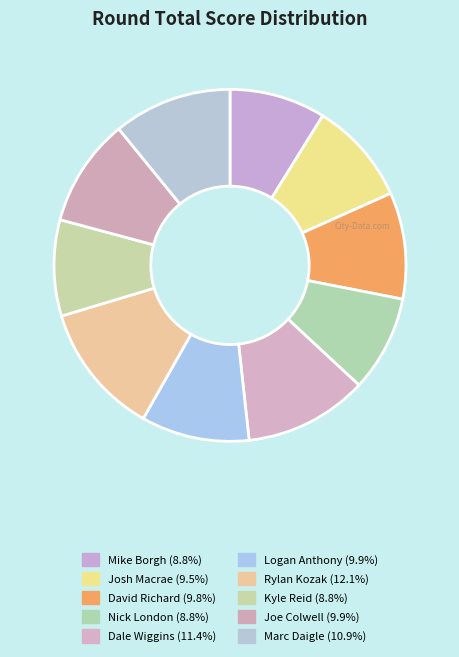

Count the number of slices in the pie.

10